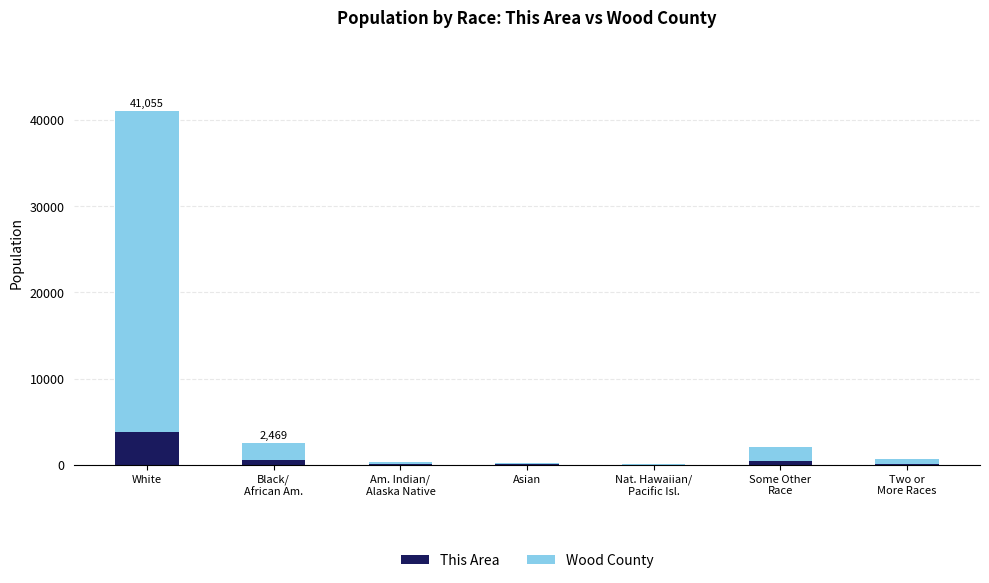

What is the sum of all This Area values?

4857